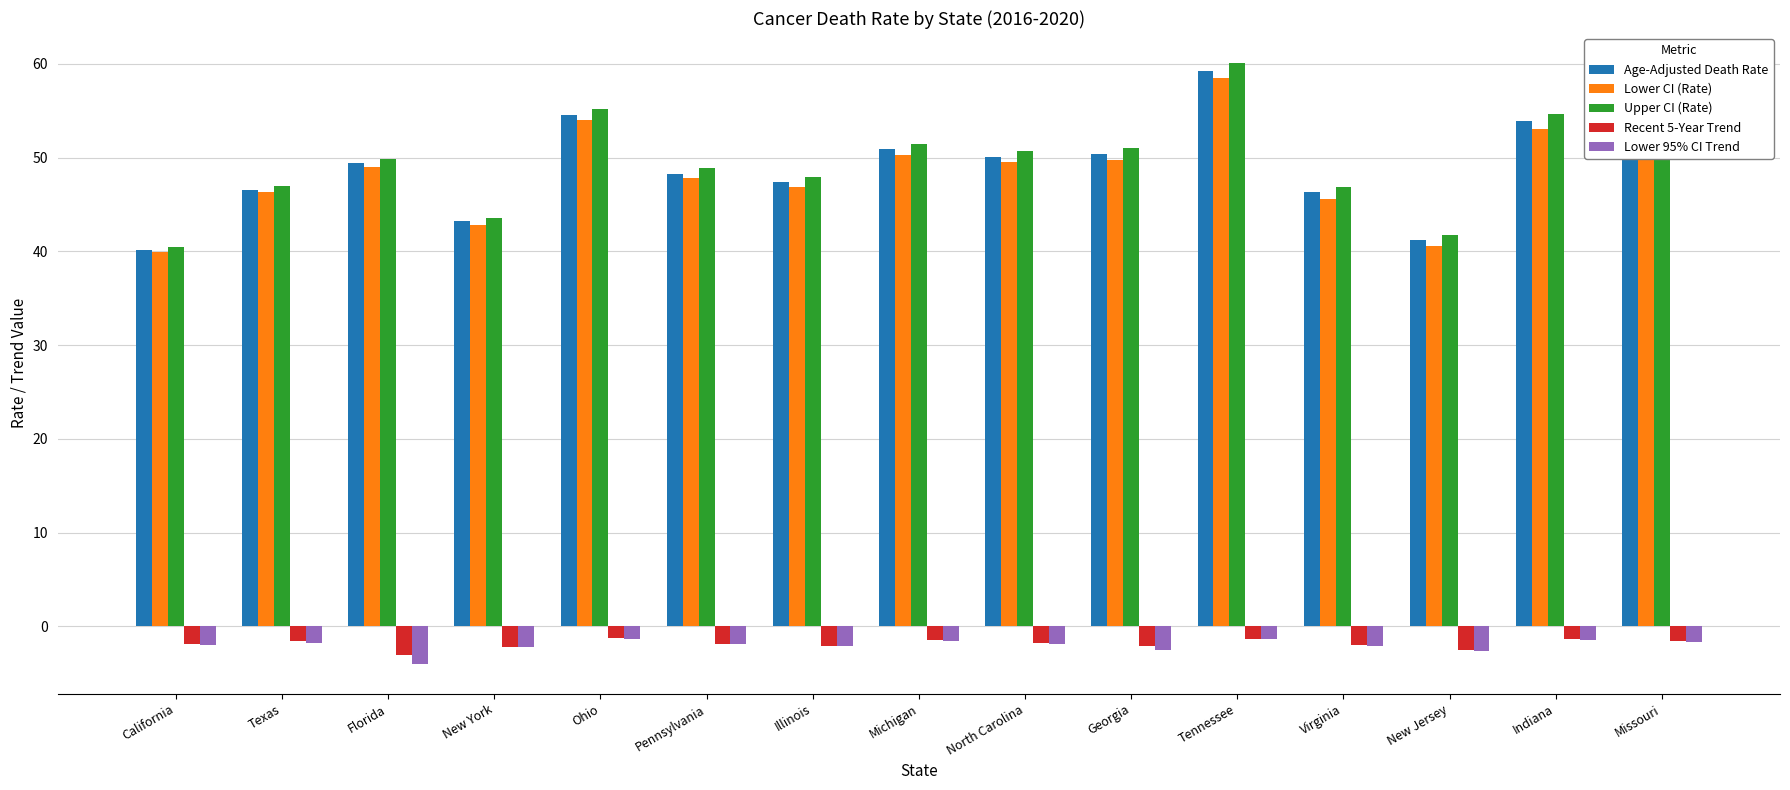

At which category does the chart reach its peak across all series?

Tennessee